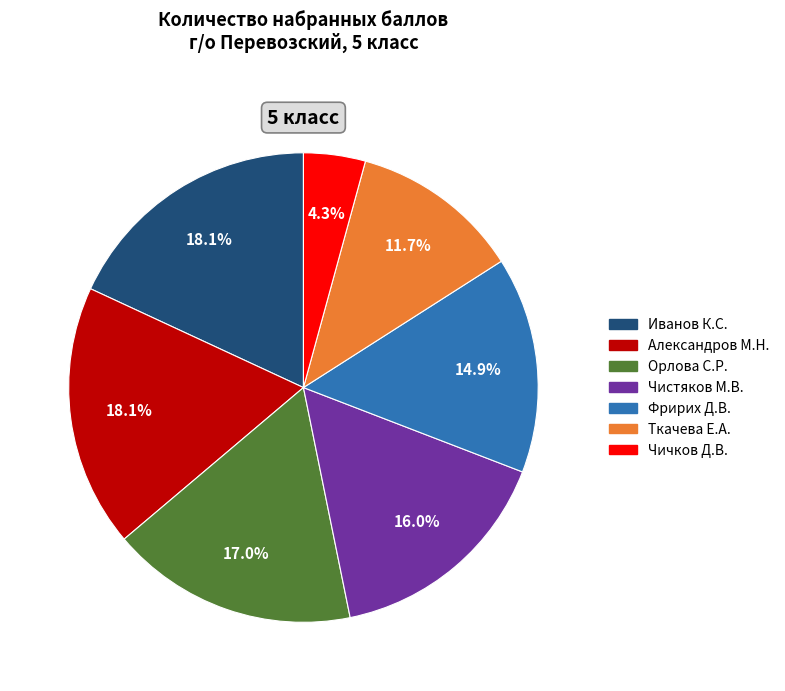

Is there any slice that represents more than half of the pie?

No